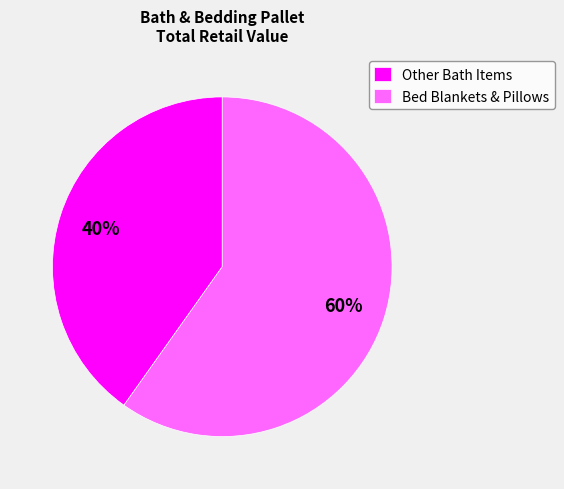

Is it true that Other Bath Items is 29% of the pie?

False